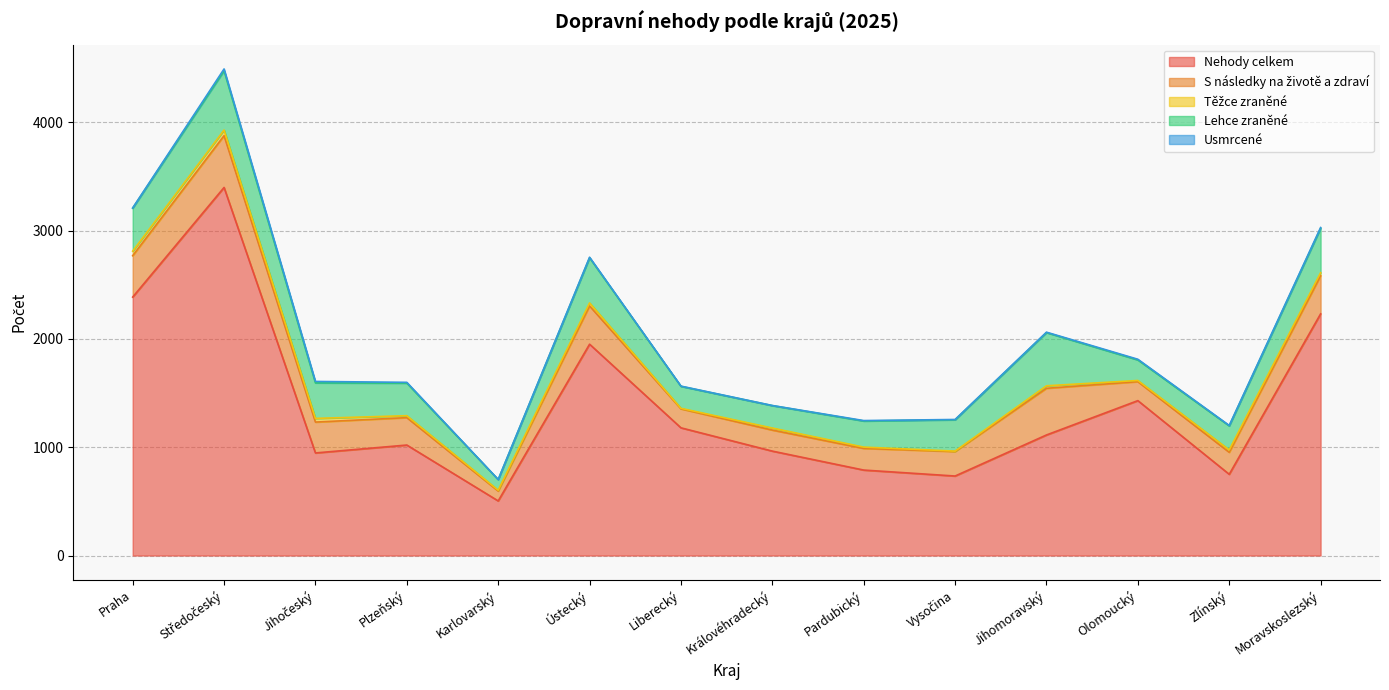

List the labels in order of Těžce zraněné value, largest first.

Středočeský, Praha, Jihočeský, Ústecký, Moravskoslezský, Jihomoravský, Zlínský, Královéhradecký, Plzeňský, Pardubický, Olomoucký, Karlovarský, Liberecký, Vysočina